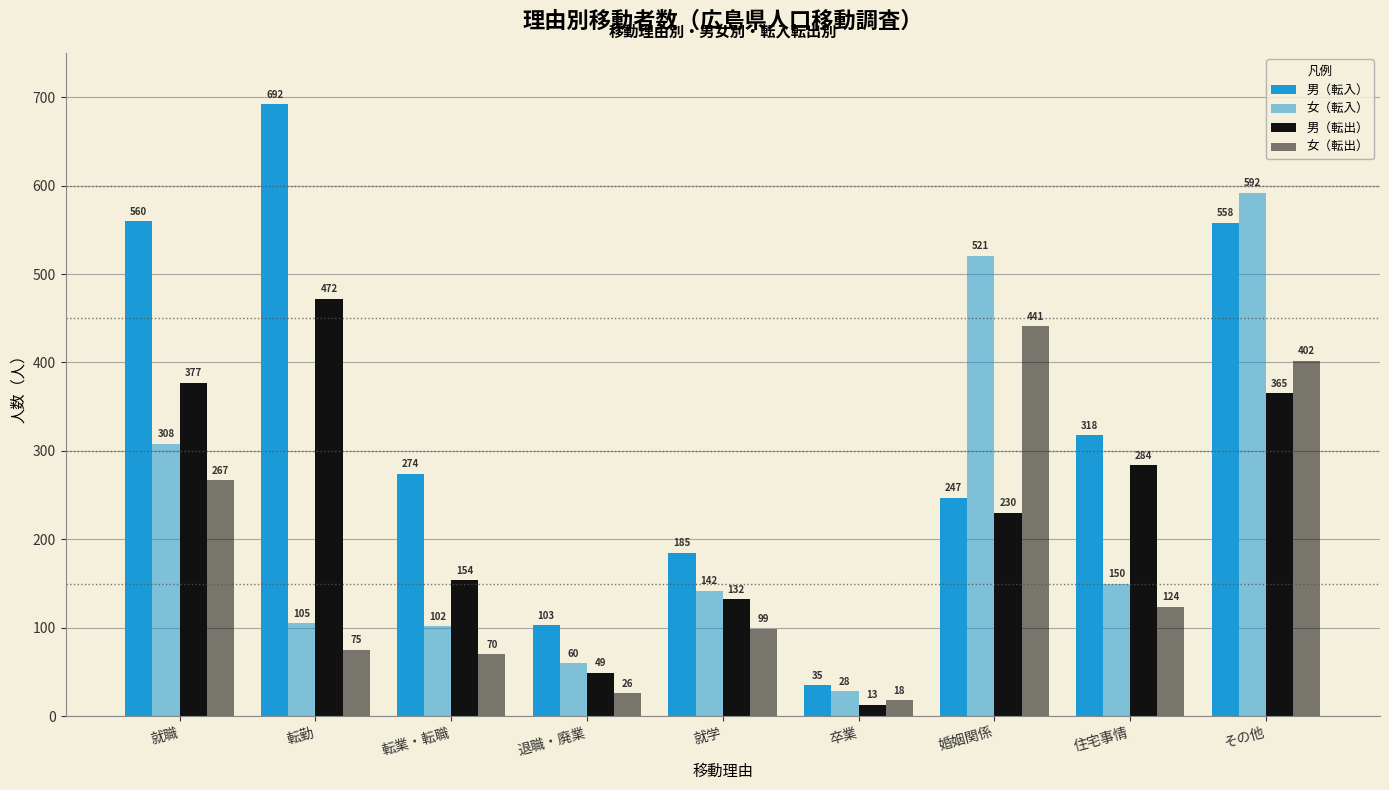

How many series are shown in this chart?

4